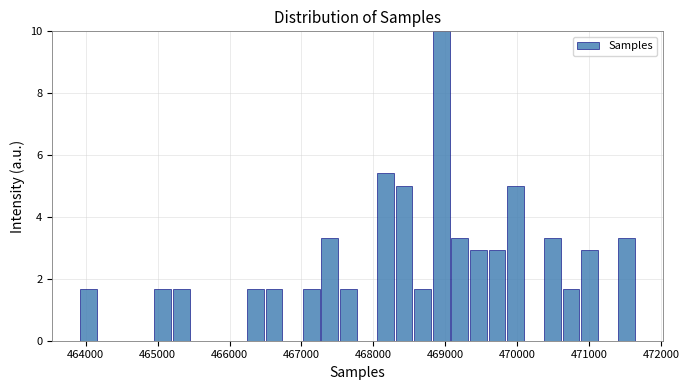

Read against the x-axis, roughly where is the centre of the tallest bar?

468900